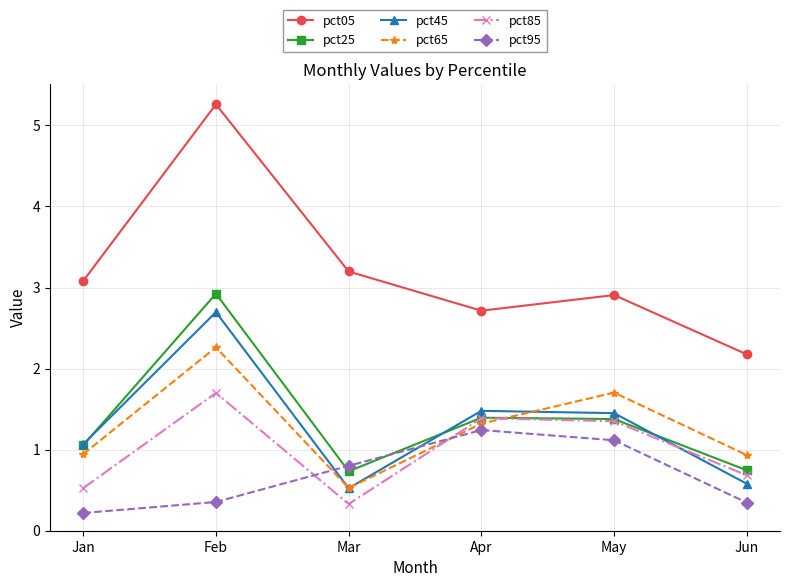

What is the sum of the pct85 values at Mar and Apr?

1.7